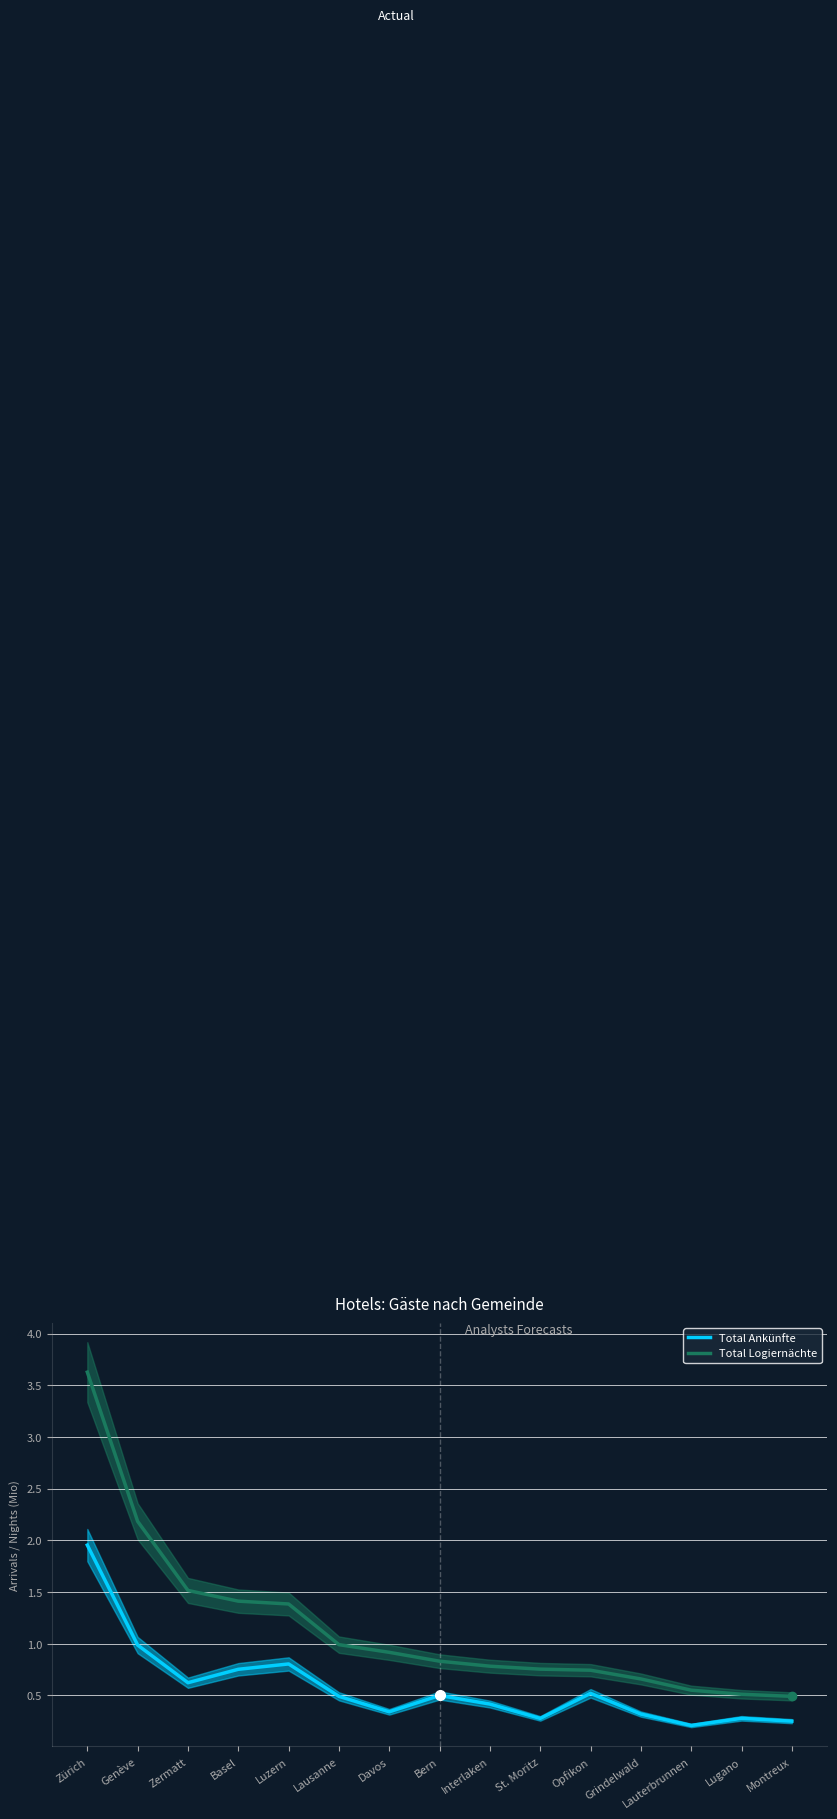

Is the value of Total Logiernächte at Bern greater than the value of Total Ankünfte at Luzern?

Yes